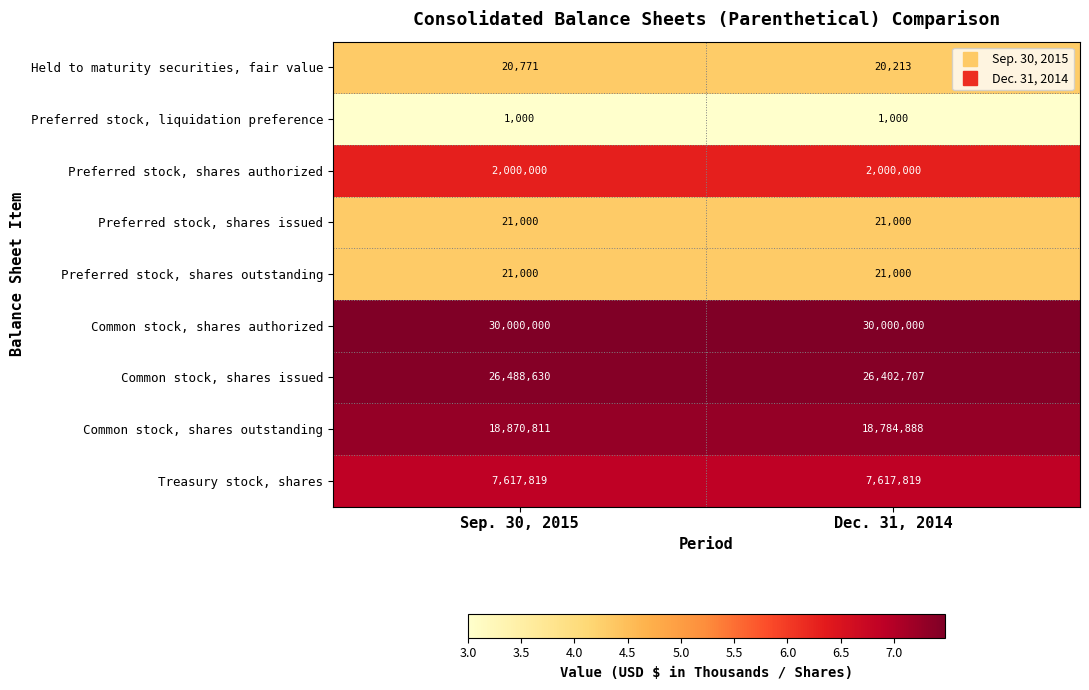

Reading left to right, transcribe all the data shown in this chart.

Held to maturity securities, fair value: 20771	20213
Preferred stock, liquidation preference: 1000	1000
Preferred stock, shares authorized: 2000000	2000000
Preferred stock, shares issued: 21000	21000
Preferred stock, shares outstanding: 21000	21000
Common stock, shares authorized: 30000000	30000000
Common stock, shares issued: 26488630	26402707
Common stock, shares outstanding: 18870811	18784888
Treasury stock, shares: 7617819	7617819